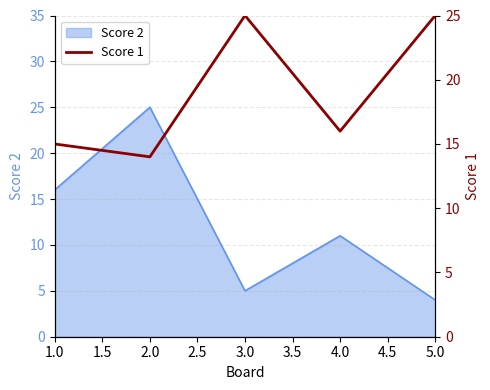

The Score 2 series shows 25 at 2.0. True or false?

True